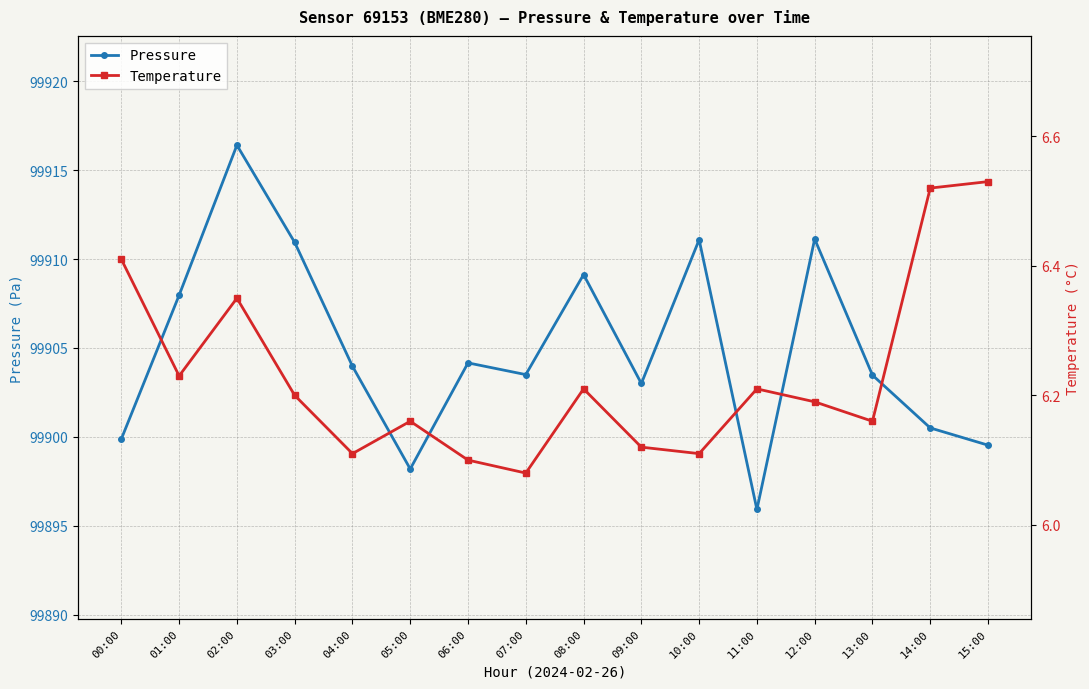

Which category has the lowest value across all series?

07:00